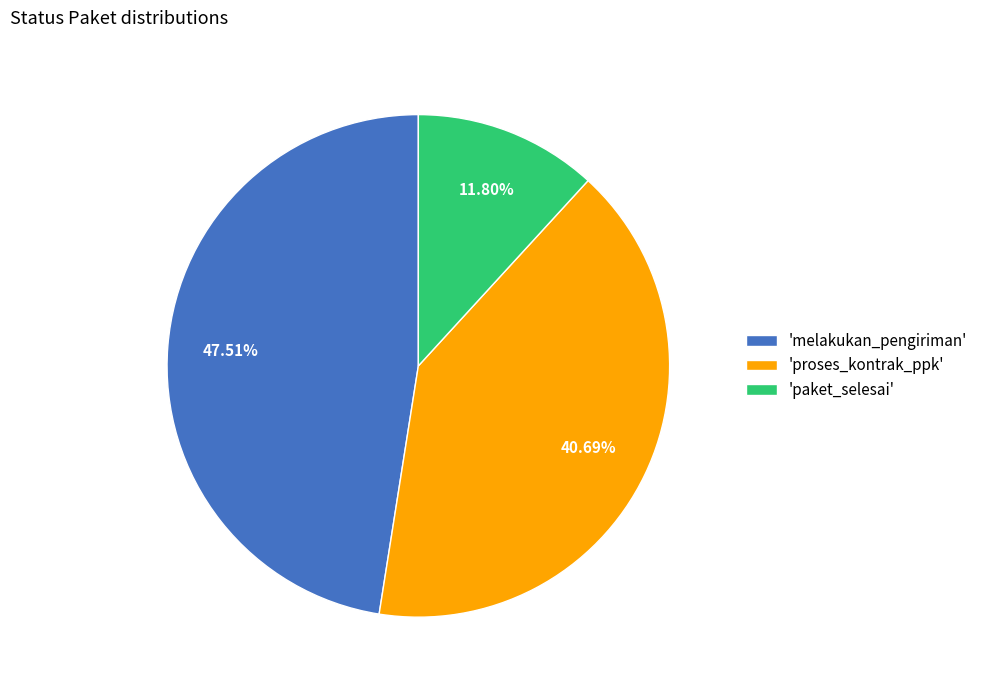

Rank the categories by value from lowest to highest.

'paket_selesai', 'proses_kontrak_ppk', 'melakukan_pengiriman'